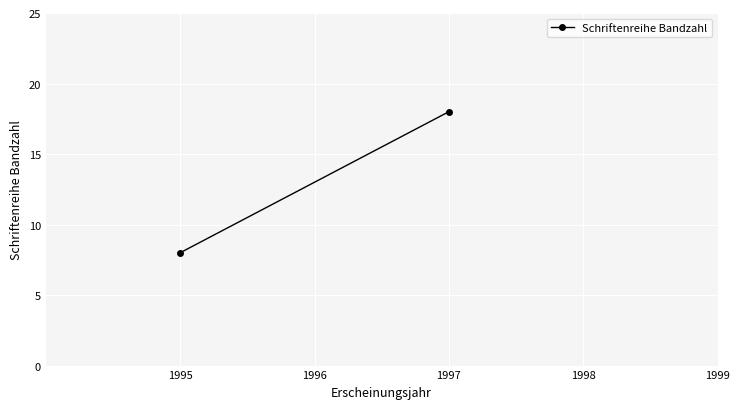

Which has a higher value, 1996 or 1995?

1995